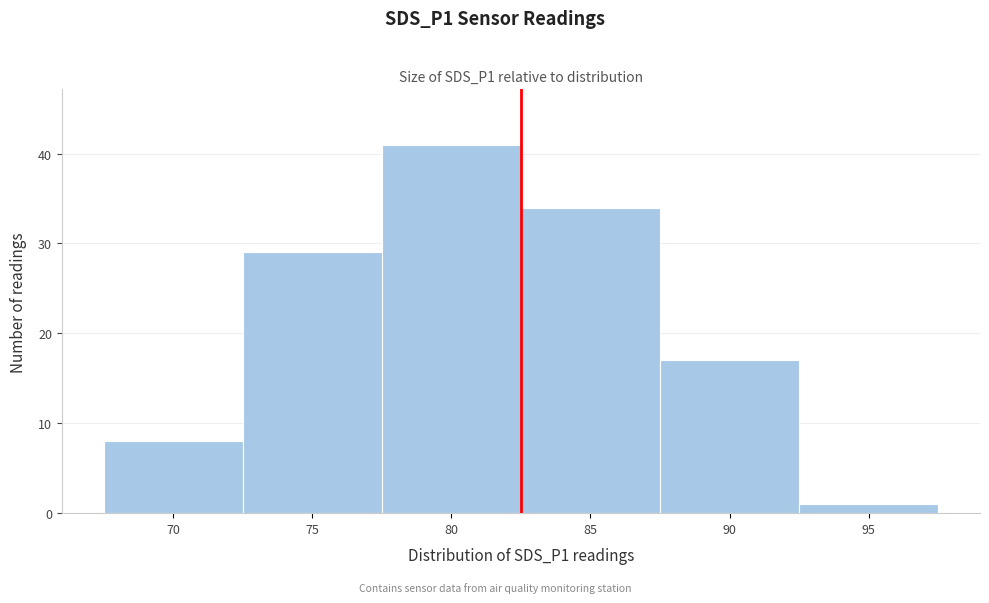

Reading left to right, extract all data points from this chart.

8	29	41	34	17	1